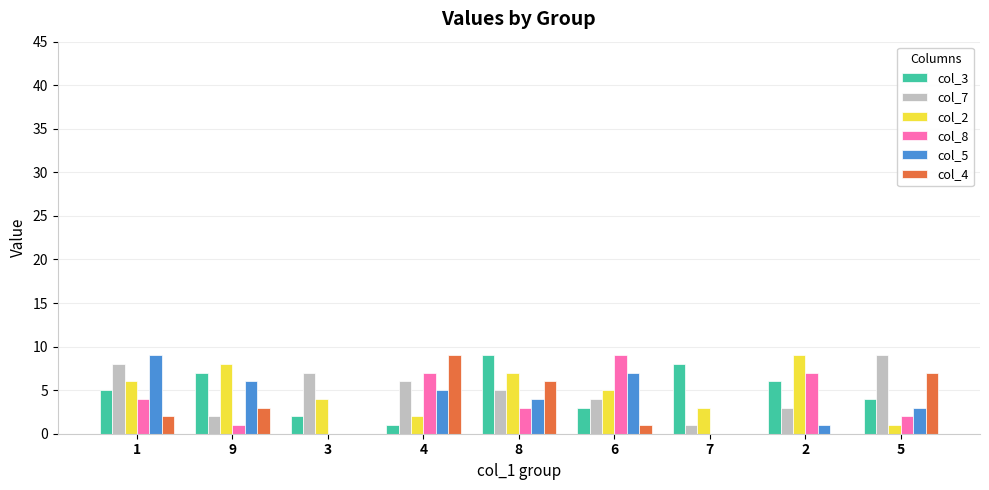

Which series changed the most between 1 and 3?

col_5